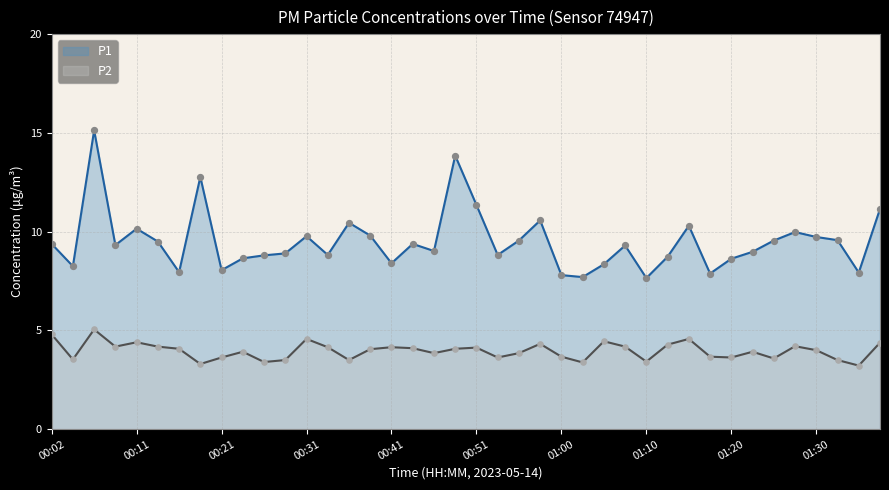

Which series has the widest spread of Y values?

P1